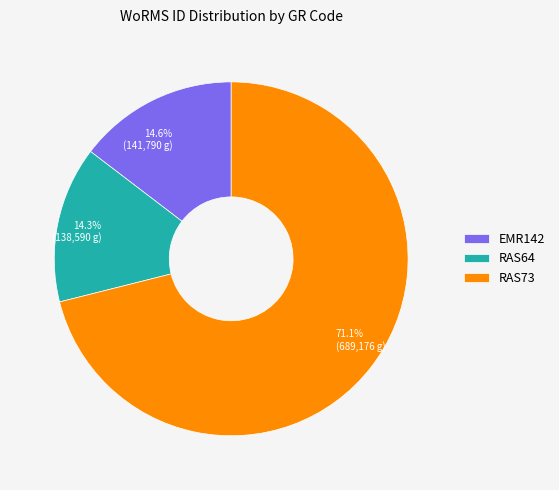

What percentage is the RAS64 slice, to the nearest percent?

14%